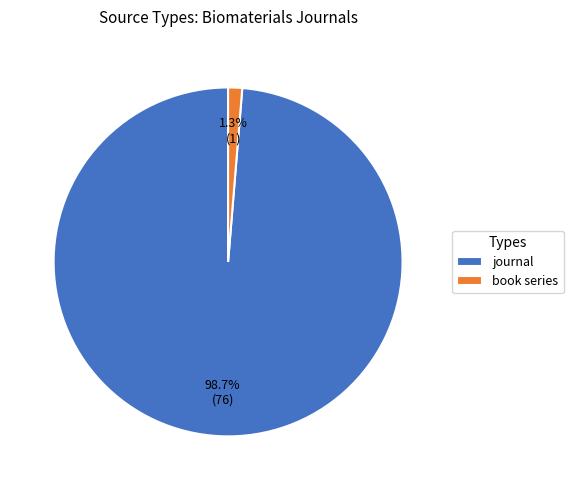

Which category has the biggest portion of the pie?

journal